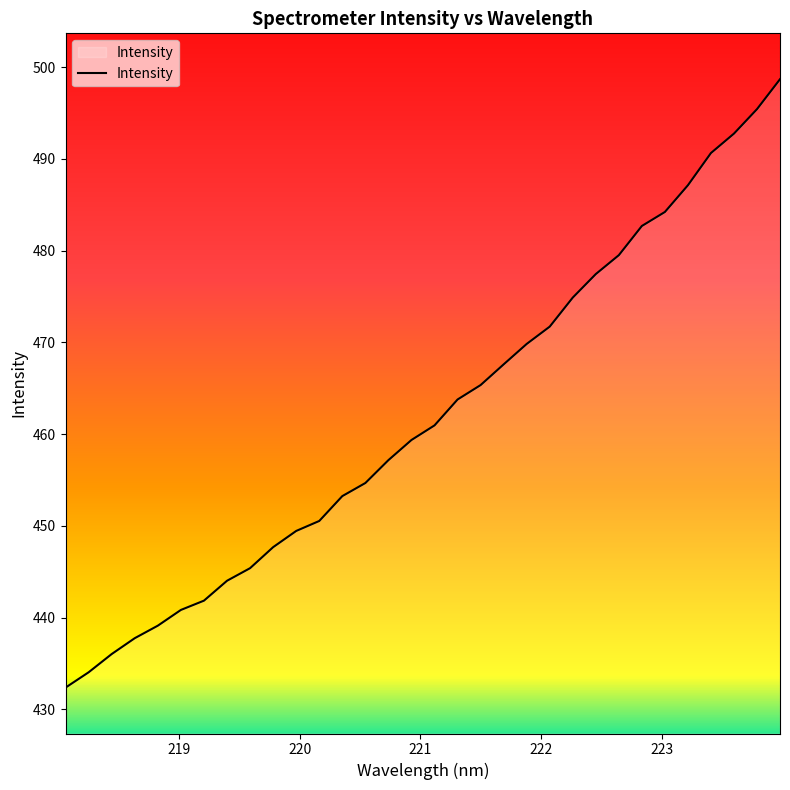

How many categories are shown in the chart?

32